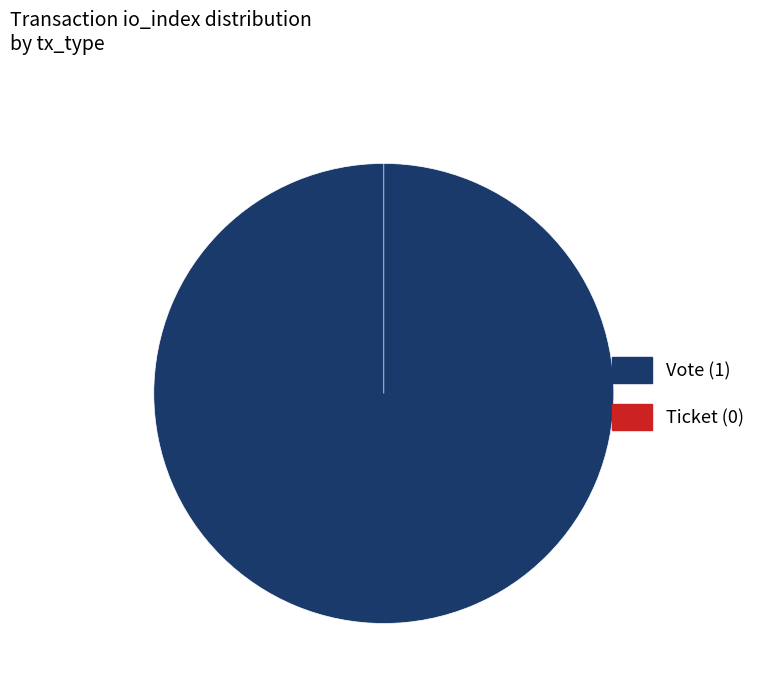

What is the largest slice in the pie chart?

Vote (io_index=1)